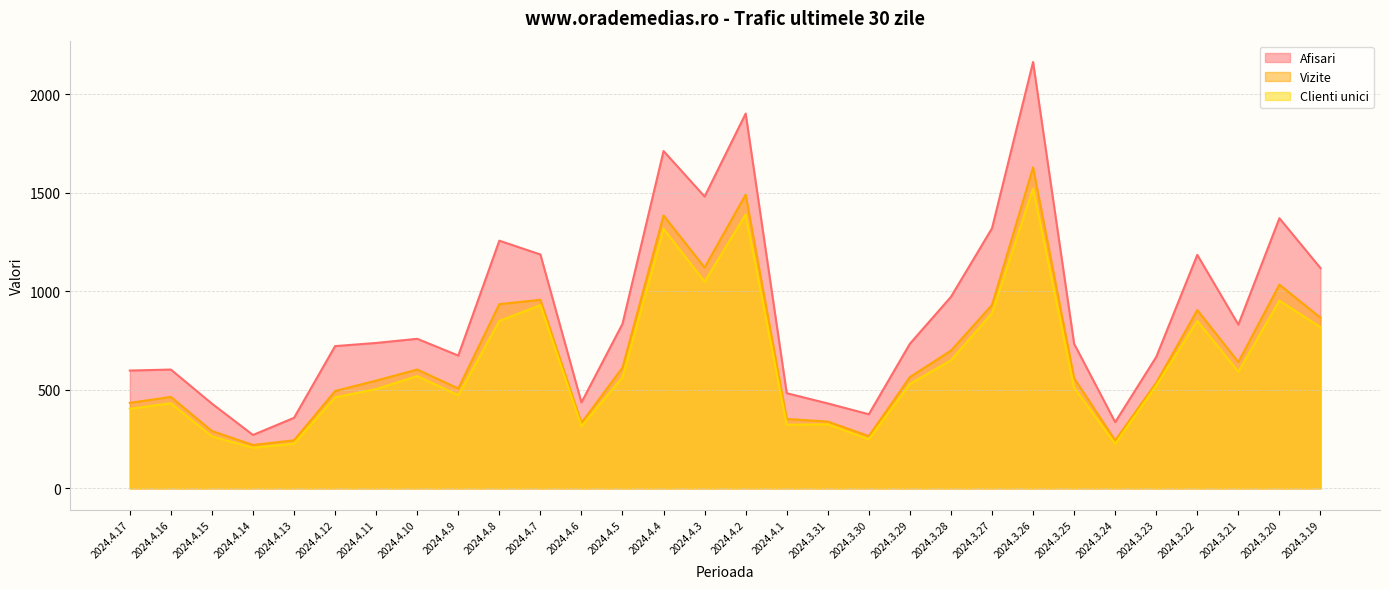

What is the smallest value displayed?

206